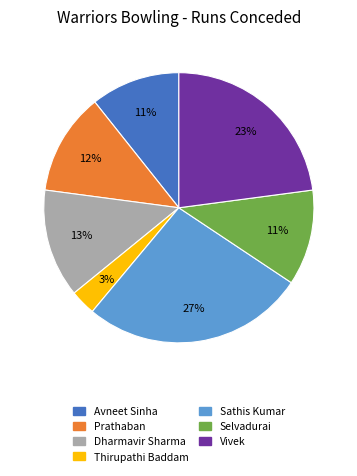

To the nearest percent, what percentage of the pie is Prathaban?

12%